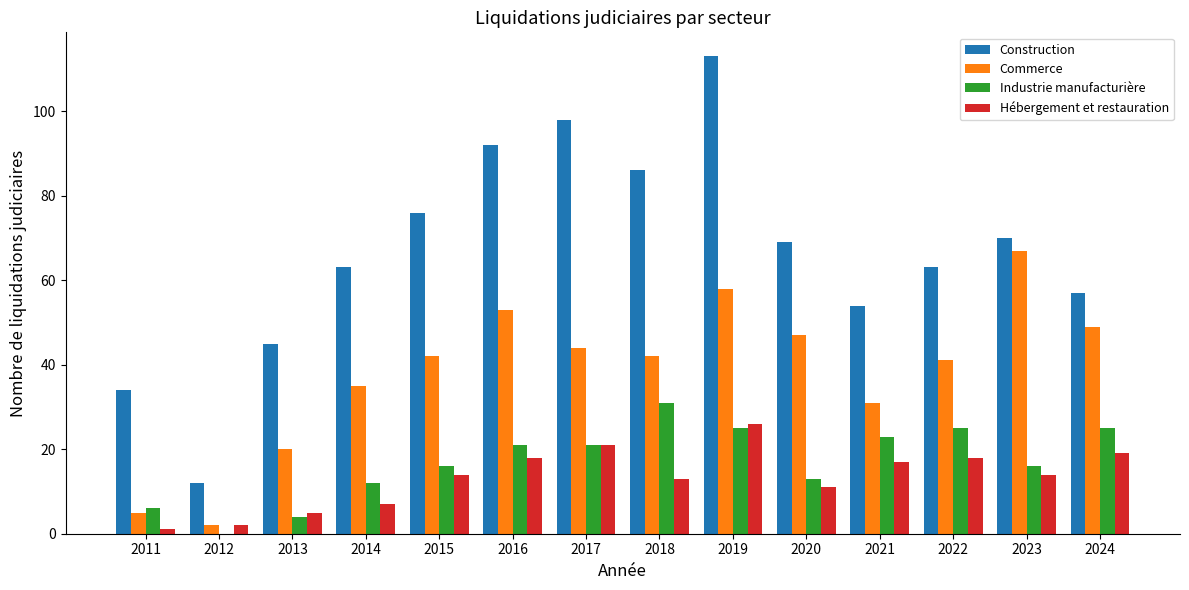

Reading left to right, what are all the values shown in this chart?

Construction: 2011=34	2012=12	2013=45	2014=63	2015=76	2016=92	2017=98	2018=86	2019=113	2020=69	2021=54	2022=63	2023=70	2024=57
Commerce: 2011=5	2012=2	2013=20	2014=35	2015=42	2016=53	2017=44	2018=42	2019=58	2020=47	2021=31	2022=41	2023=67	2024=49
Industrie manufacturière: 2011=6	2012=0	2013=4	2014=12	2015=16	2016=21	2017=21	2018=31	2019=25	2020=13	2021=23	2022=25	2023=16	2024=25
Hébergement et restauration: 2011=1	2012=2	2013=5	2014=7	2015=14	2016=18	2017=21	2018=13	2019=26	2020=11	2021=17	2022=18	2023=14	2024=19